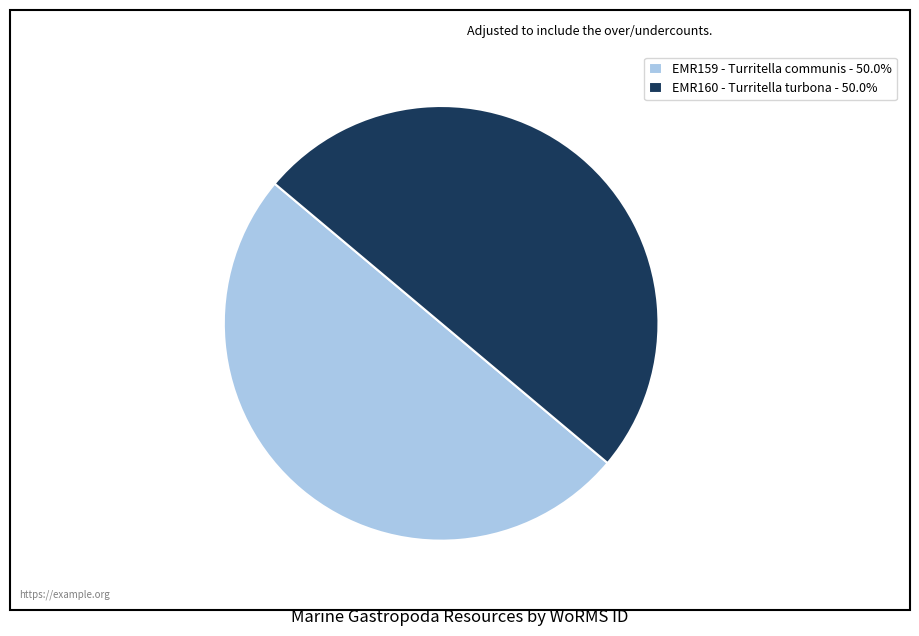

Is the sum of EMR159 - Turritella communis - 50.0% and EMR160 - Turritella turbona - 50.0% greater than half?

Yes